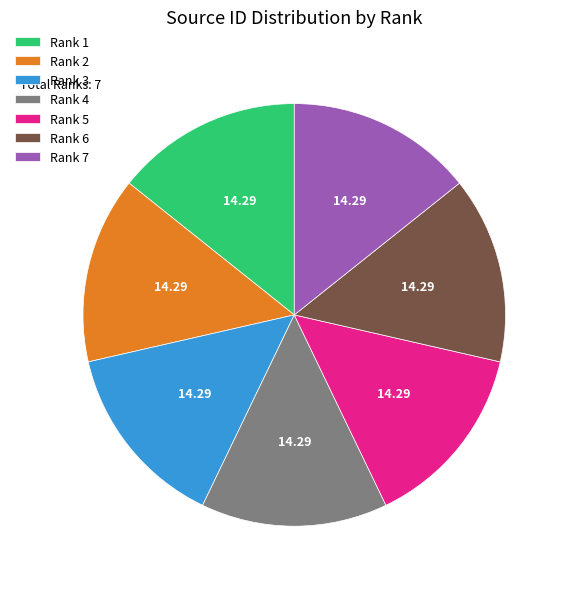

Is there a majority slice in this chart?

No